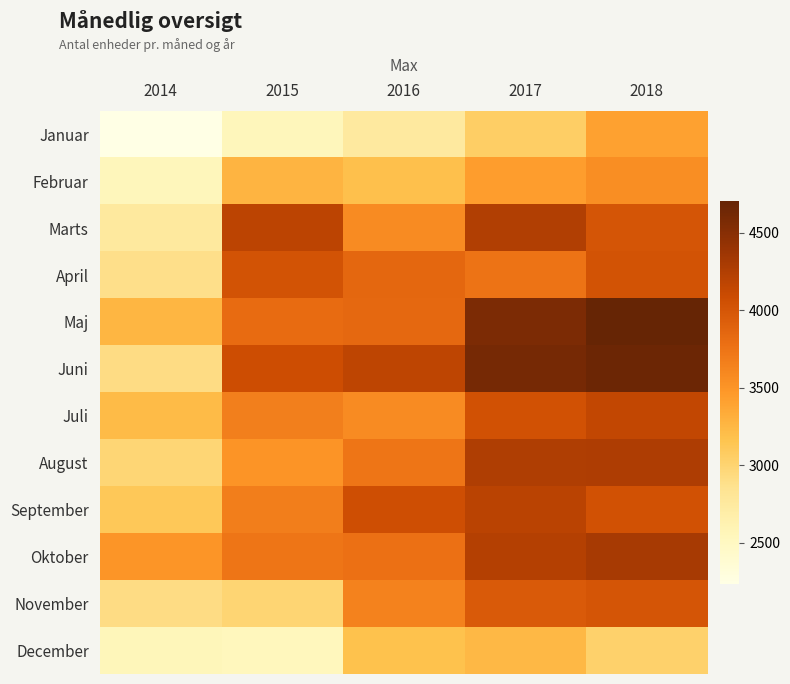

Which series has the largest range (max minus min)?

Juni